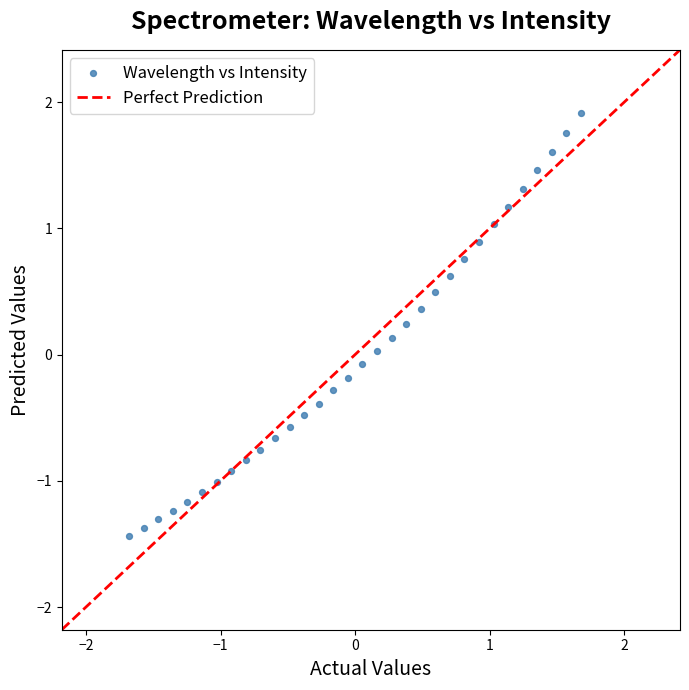

What is the range of Y values (max minus min)?

3.4